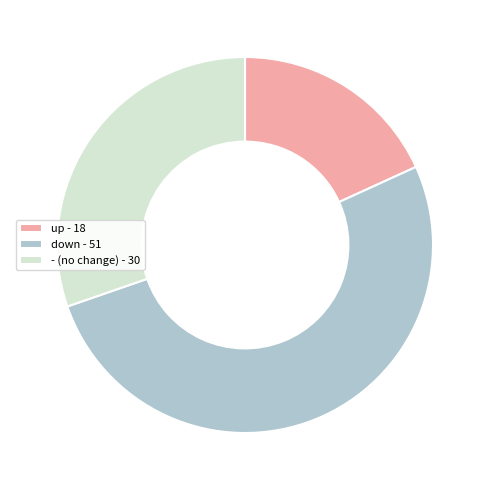

Is there a majority slice in this chart?

Yes